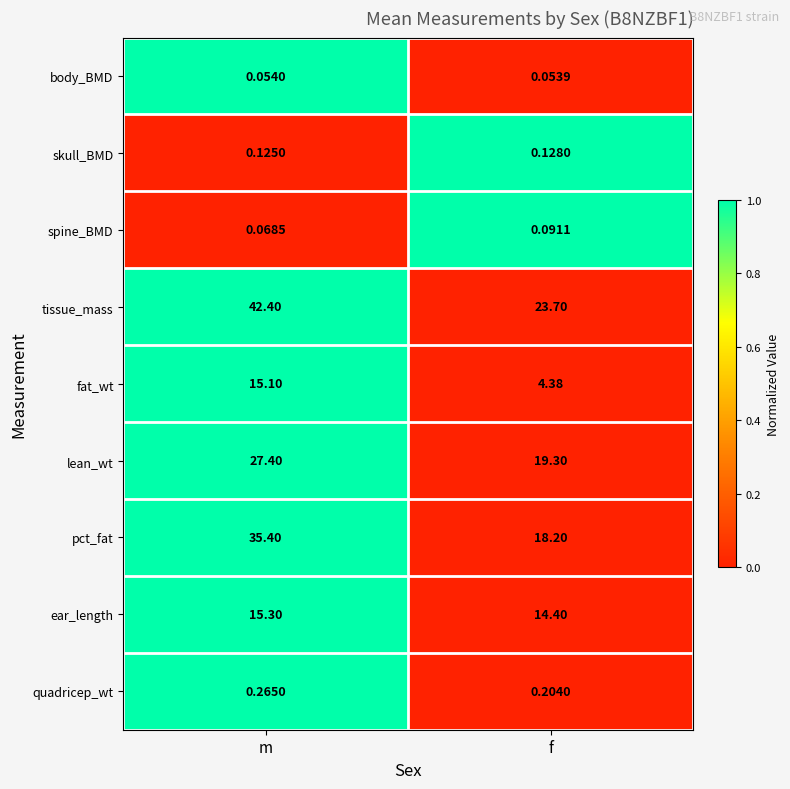

Between m and f, which series saw the biggest shift?

tissue_mass